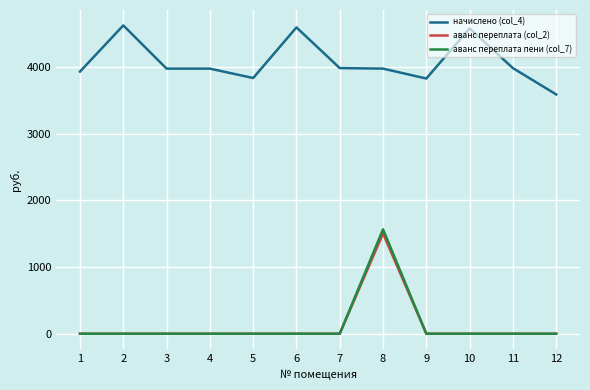

Is it true that начислено (col_4) equals 3979.3 at 4?

True